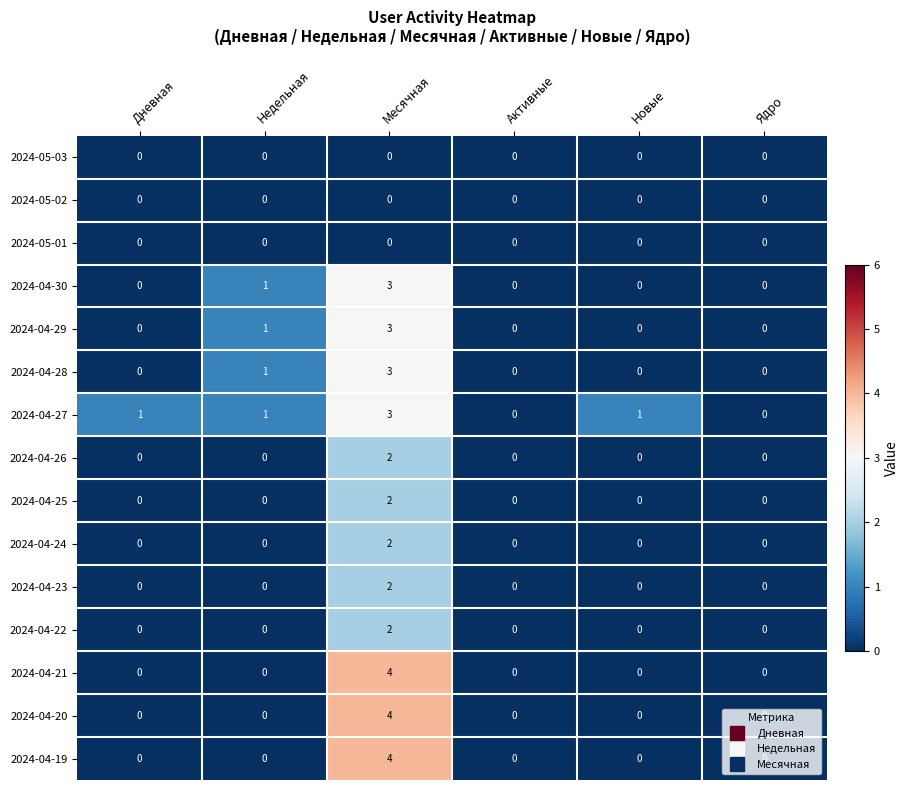

What is the approximate value of 2024-04-19 at Месячная?

4